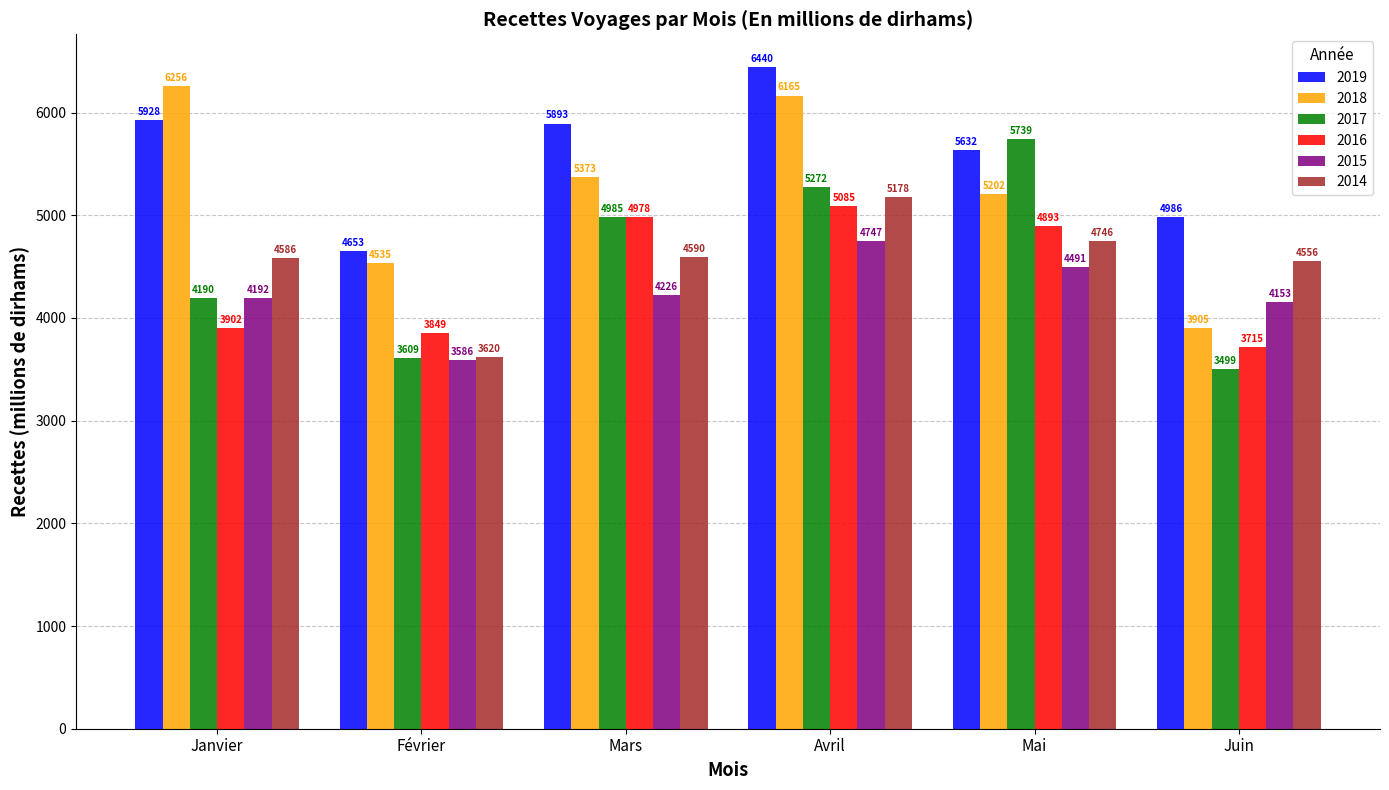

What is the spread (max minus min) of values at Février?

1067.1